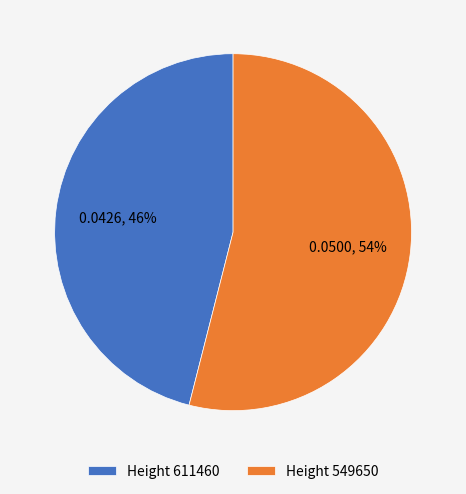

Do Height 611460 and Height 549650 together represent more than half of the pie?

Yes